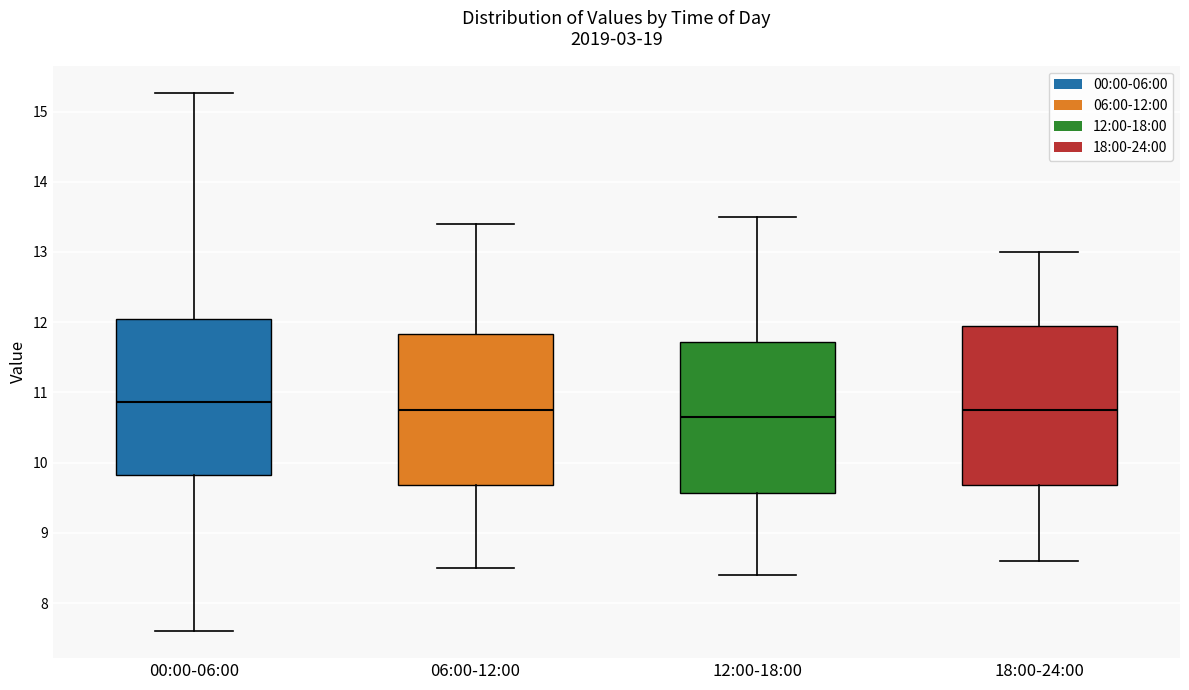

Reading left to right, transcribe this box plot: for each box, give where its median line is, the range the box spans, and where its two whiskers end, as read against the y-axis. The values are not printed on the chart, so give them approximately, as read against the axis.

00:00-06:00: median 10.9, box 9.8 to 12.0, whiskers 7.6 to 15.3
06:00-12:00: median 10.8, box 9.7 to 11.8, whiskers 8.5 to 13.4
12:00-18:00: median 10.7, box 9.6 to 11.7, whiskers 8.4 to 13.5
18:00-24:00: median 10.8, box 9.7 to 12.0, whiskers 8.6 to 13.0